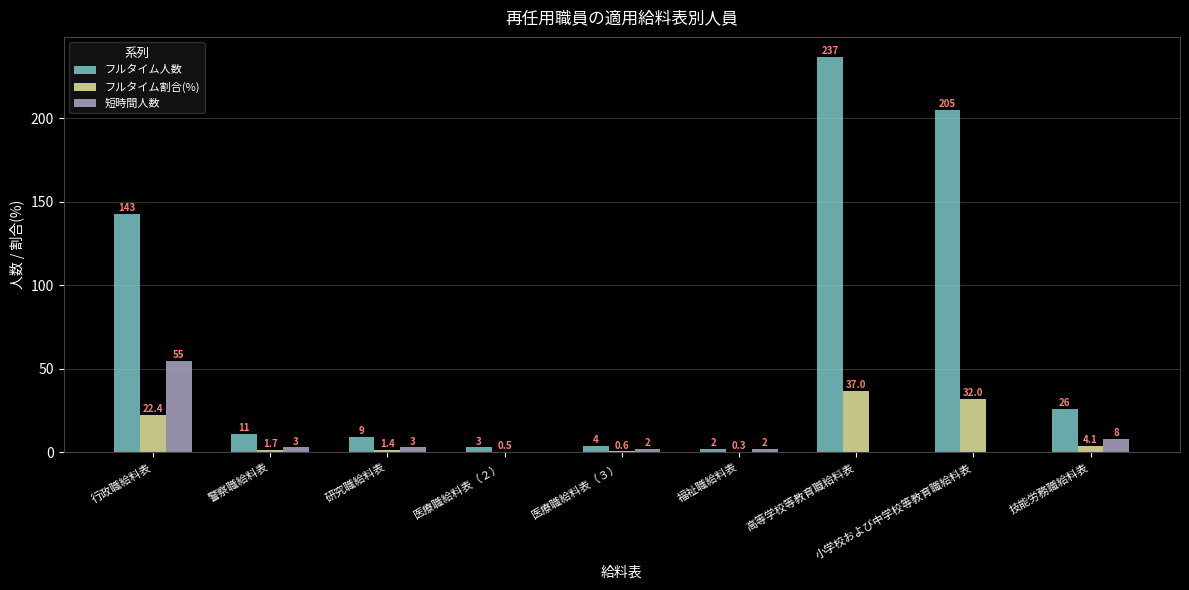

How many series are shown in this chart?

3